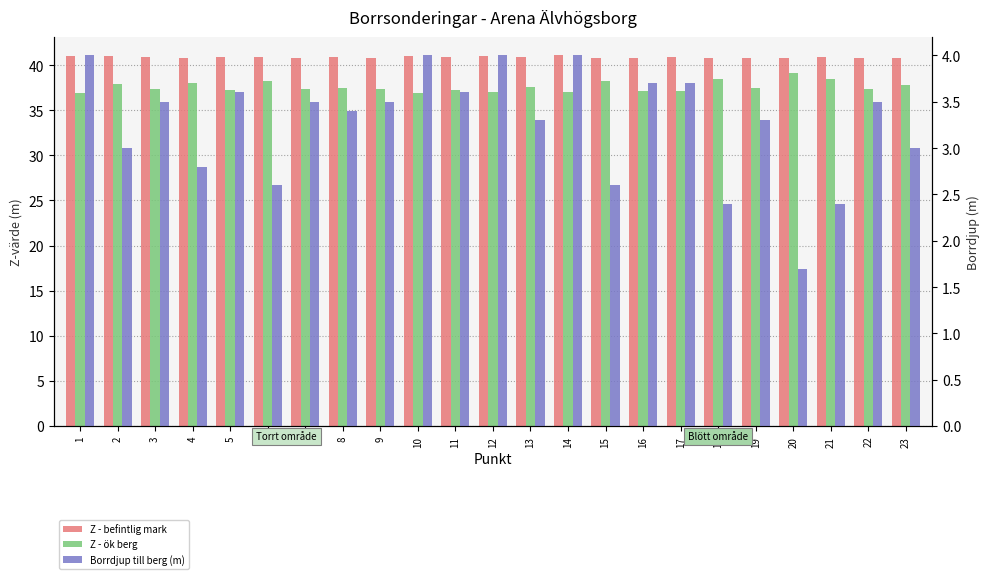

Count the Z - befintlig mark values in the range 40 to 41.

21